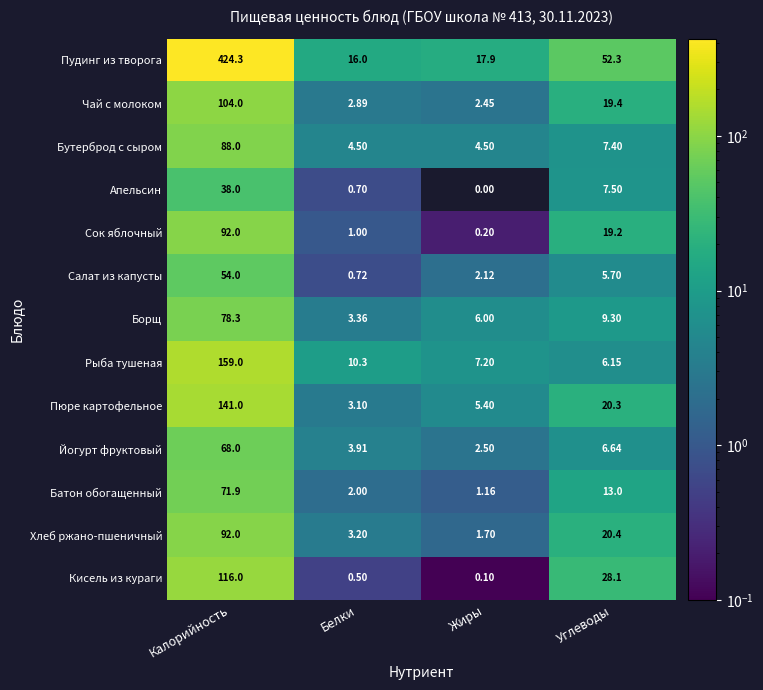

Where is Йогурт фруктовый nearest to the value 35?

Углеводы